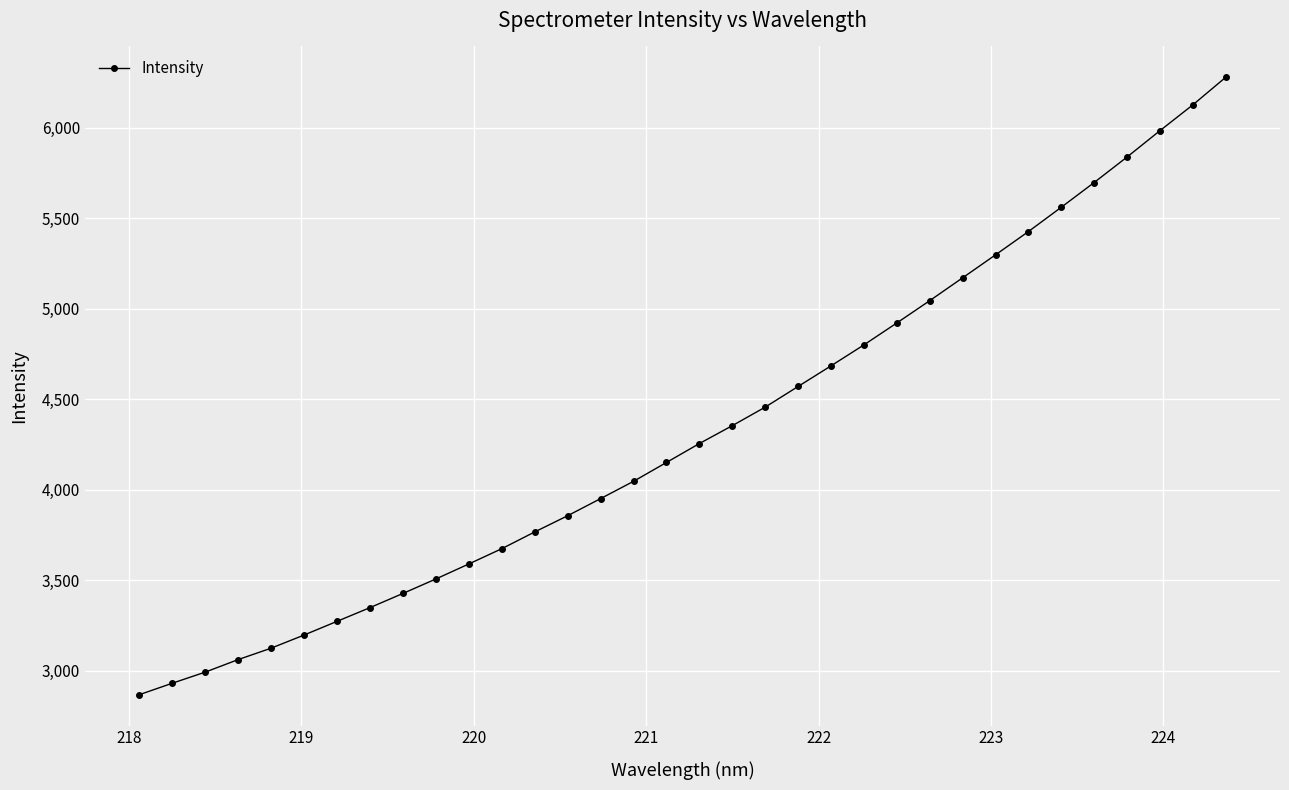

What is the sum of all values?

147247.3